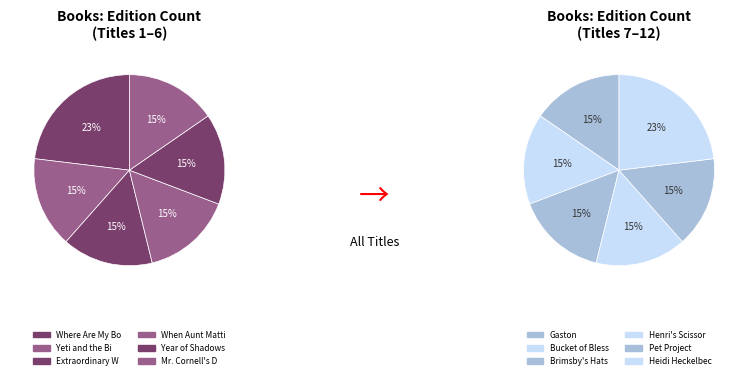

Is Pet Project the majority of the pie?

No